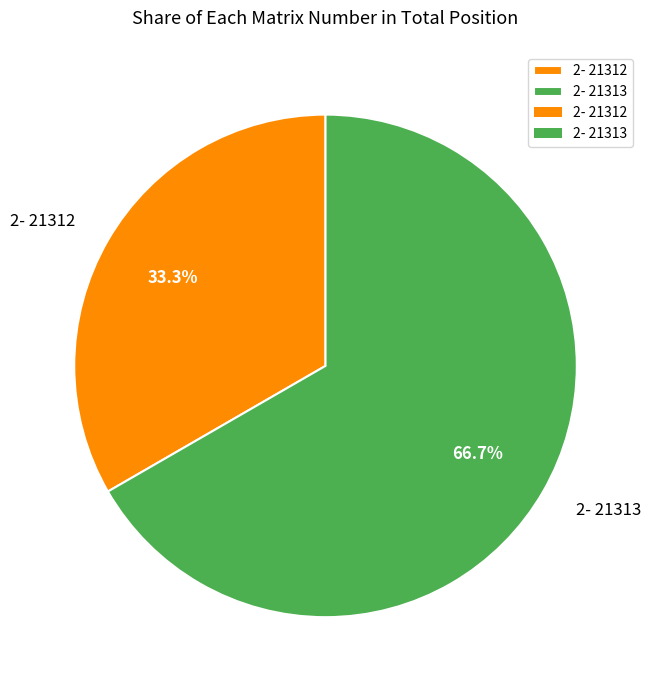

Which slice is the largest?

2- 21313